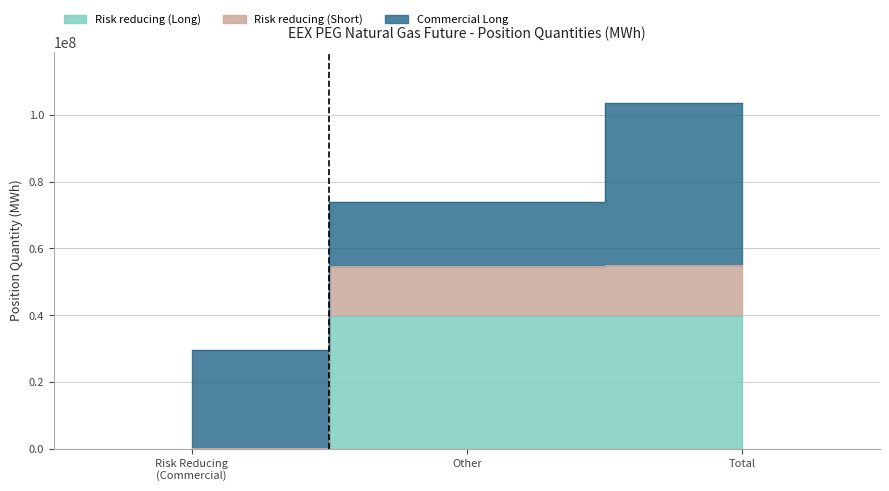

The Risk reducing (Short) series shows 224976 at Risk Reducing
(Commercial). True or false?

False